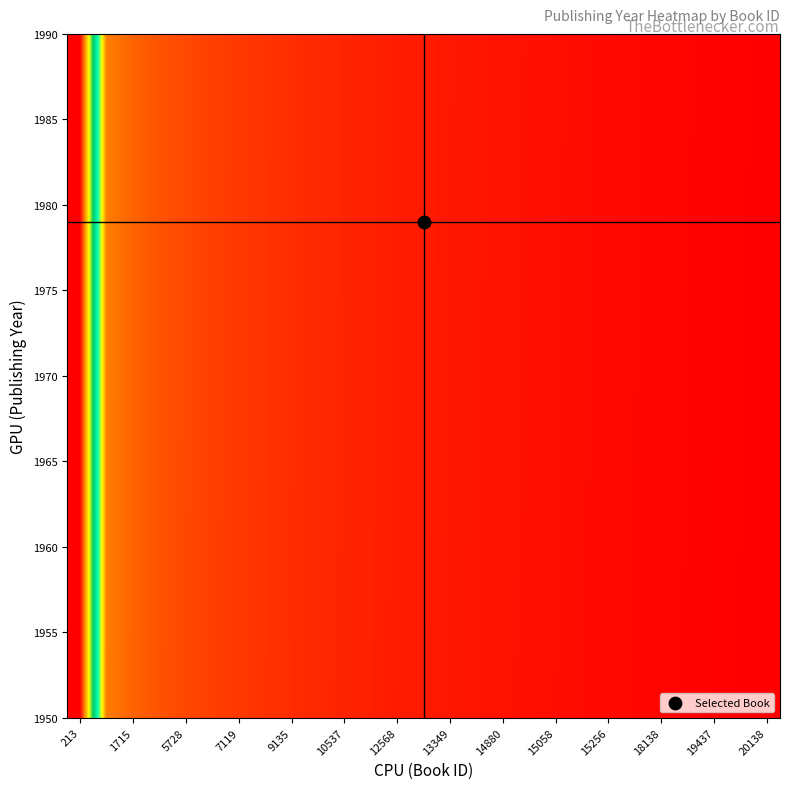

Count the number of data series in this chart.

27